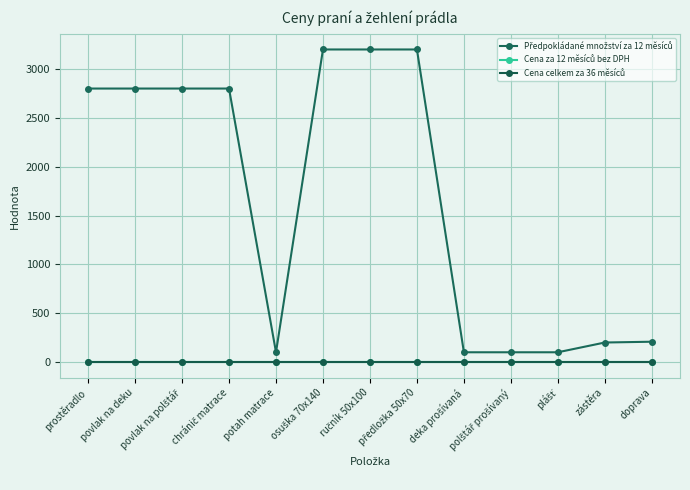

At which category is the sum across all series the highest?

osuška 70x140